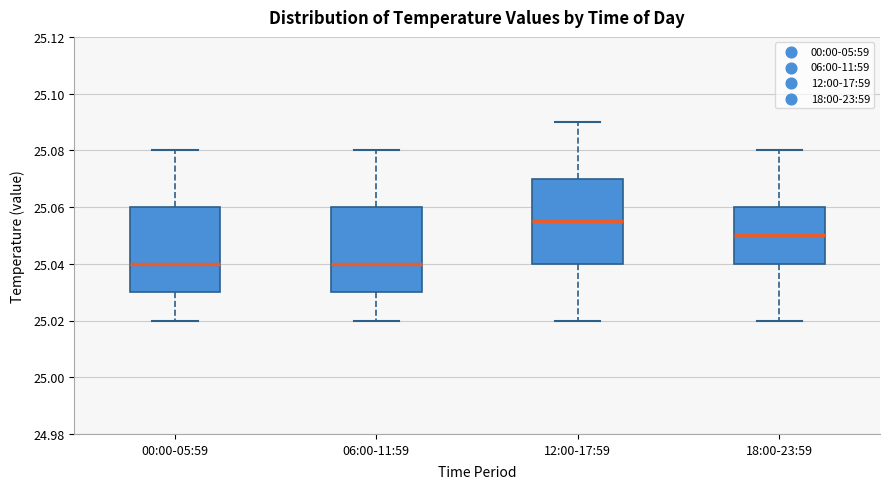

Where does the upper whisker of the box for 12:00-17:59 end on the y-axis? The values are not printed on the chart, so give them approximately, as read against the axis.

25.090